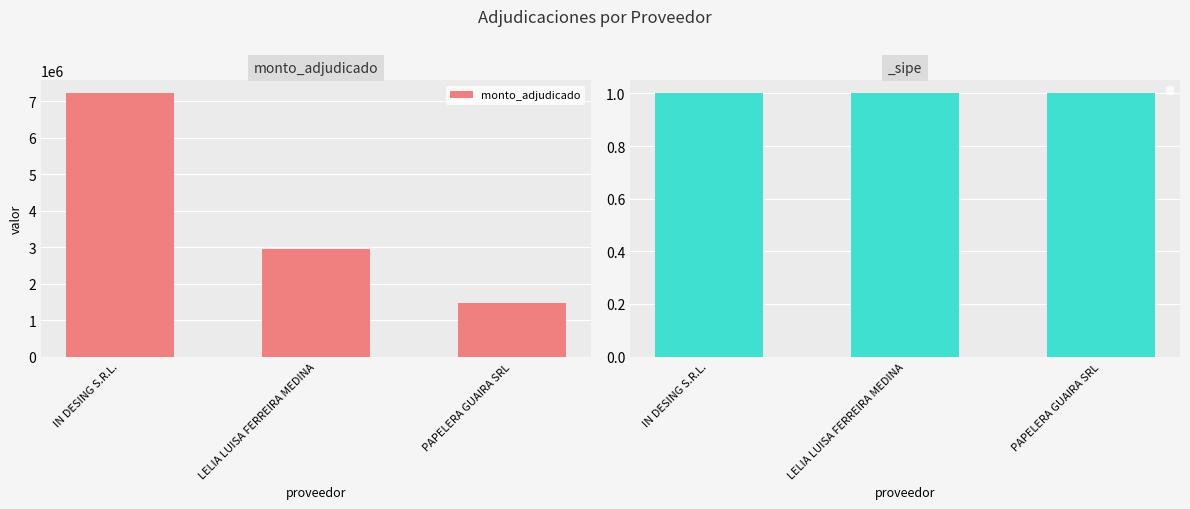

Rank the categories by monto_adjudicado value from lowest to highest.

PAPELERA GUAIRA SRL, LELIA LUISA FERREIRA MEDINA, IN DESING S.R.L.